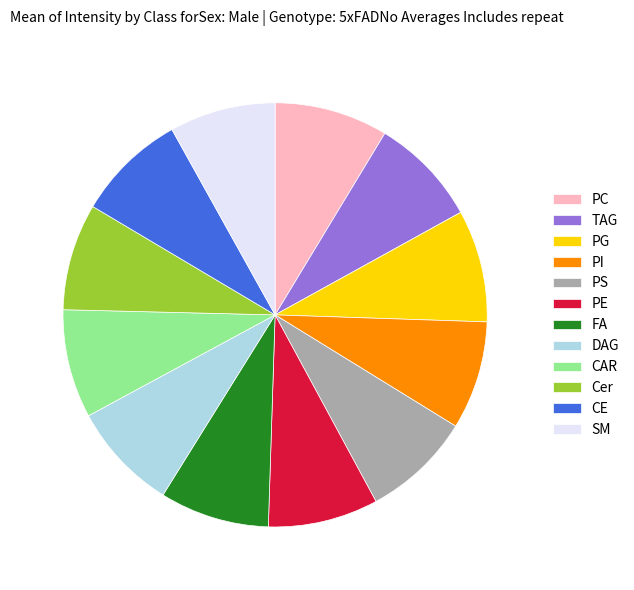

Is there a majority slice in this chart?

No